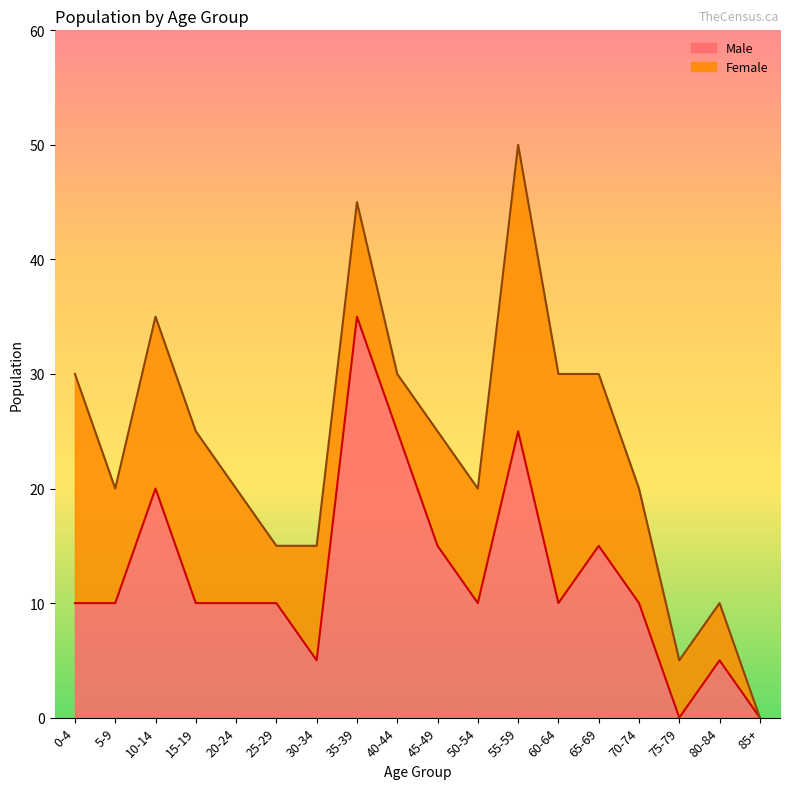

How many values are above zero?

16